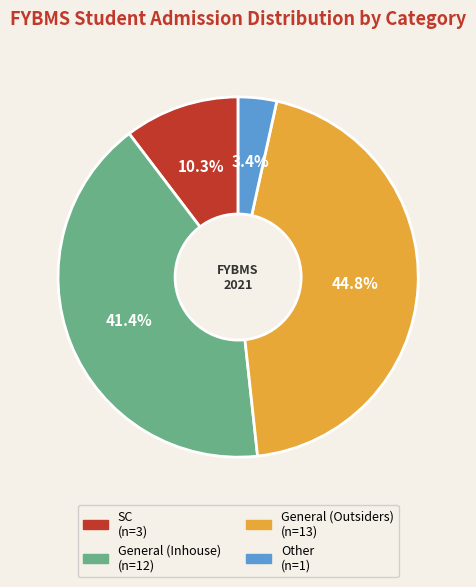

Which has a higher value, General (Inhouse) or General (Outsiders)?

General (Outsiders)